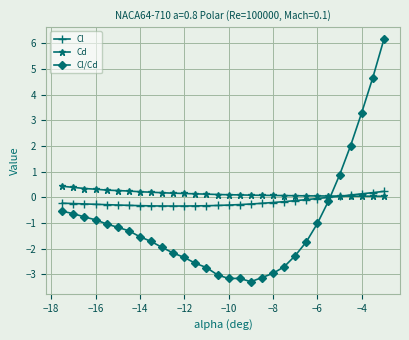

Which series has the largest range (max minus min)?

Cl/Cd